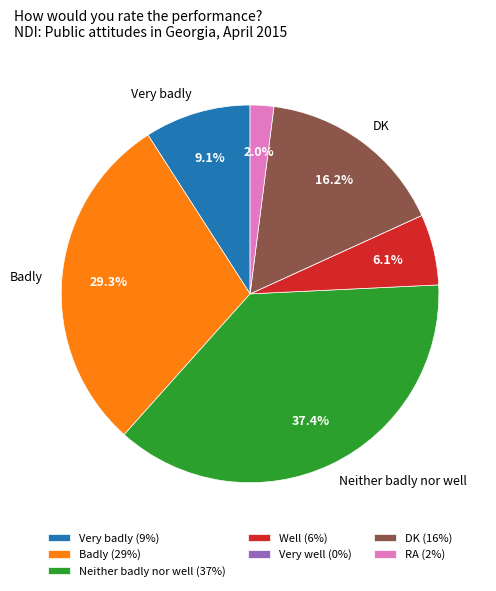

Is there a majority slice in this chart?

No